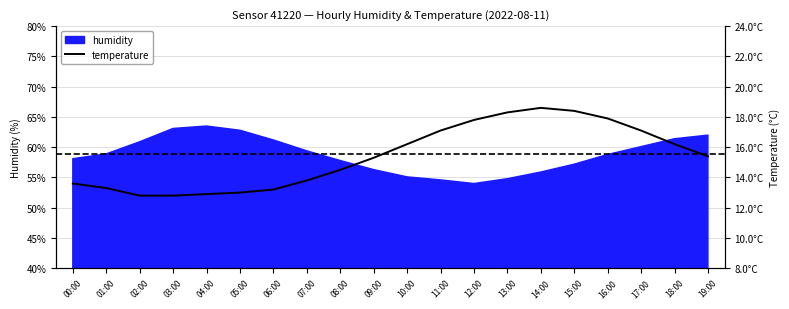

The chart shows a value of 14.5 at 08:00. True or false?

True